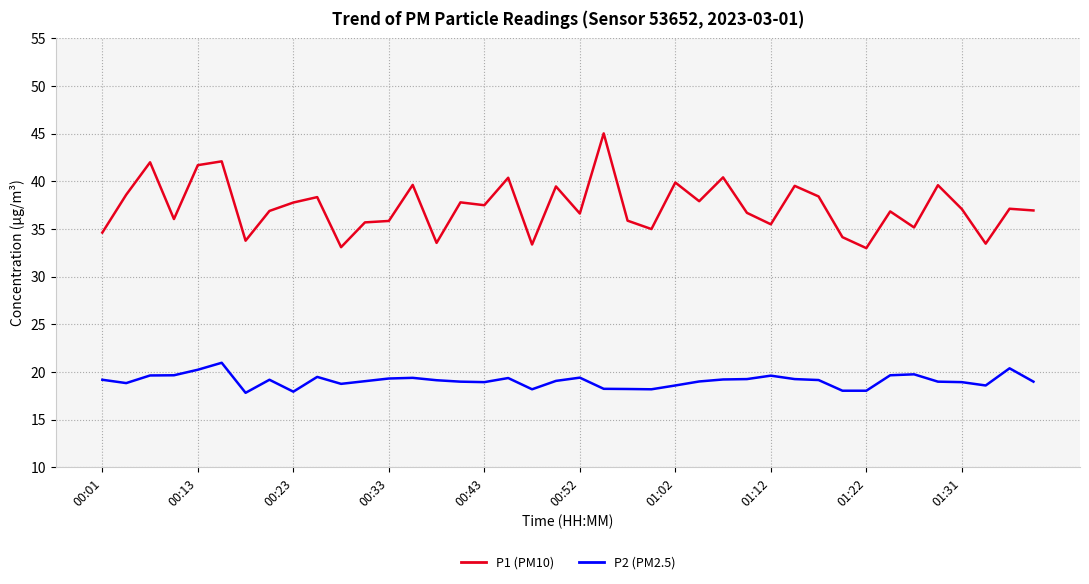

What is the minimum value shown in the chart?

17.8